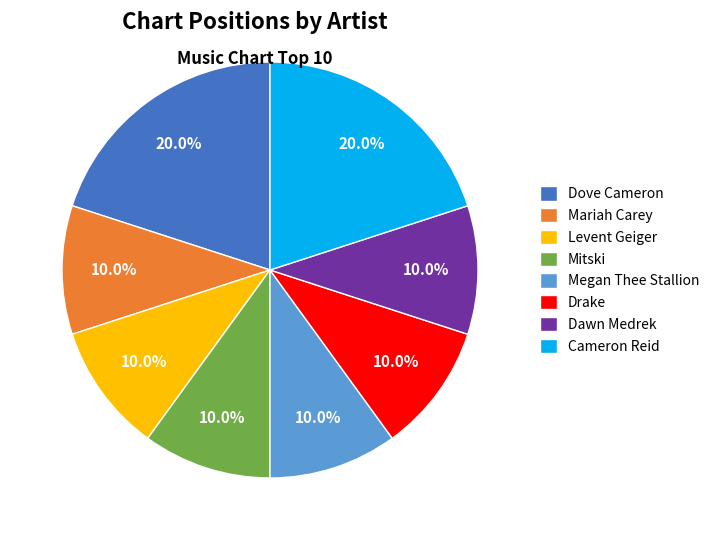

Count the number of slices in the pie.

8